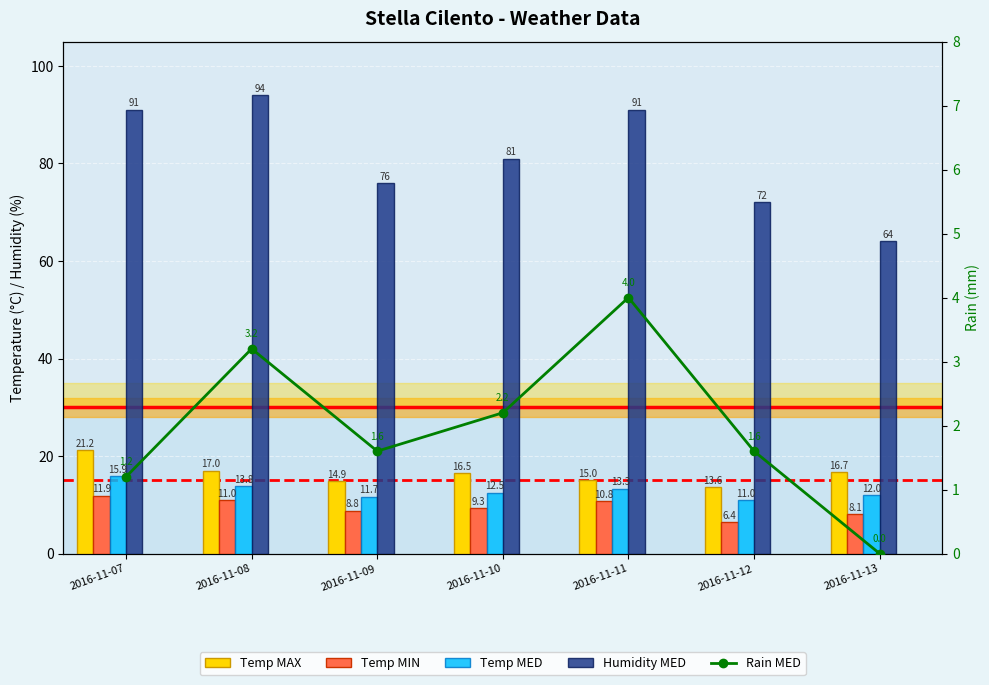

Rank the series at 2016-11-09 from highest to lowest value.

Humidity MED, Temp MAX, Temp MED, Temp MIN, Rain MED